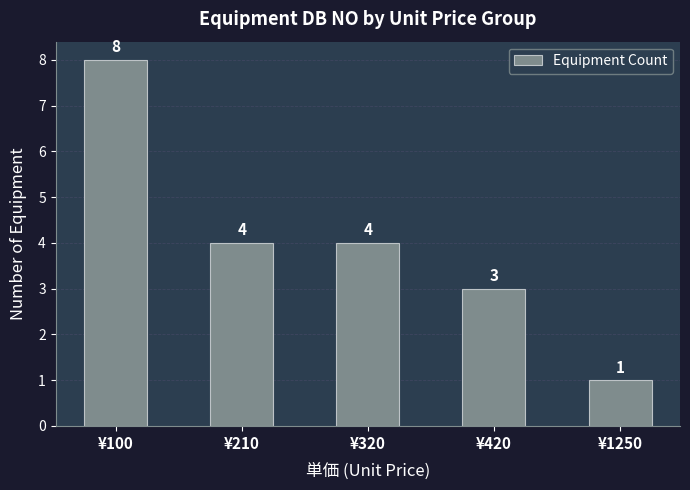

What is the change in value from ¥100 to ¥1250?

-7